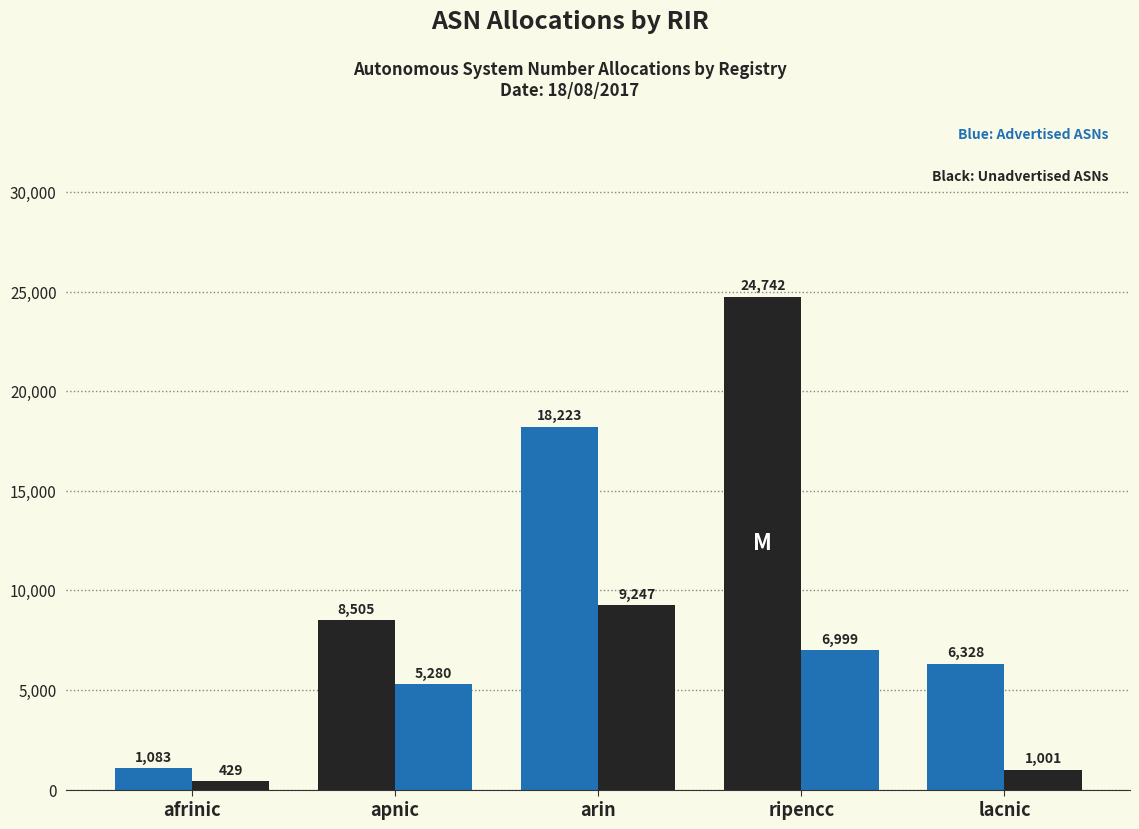

How many bars are there in total?

10